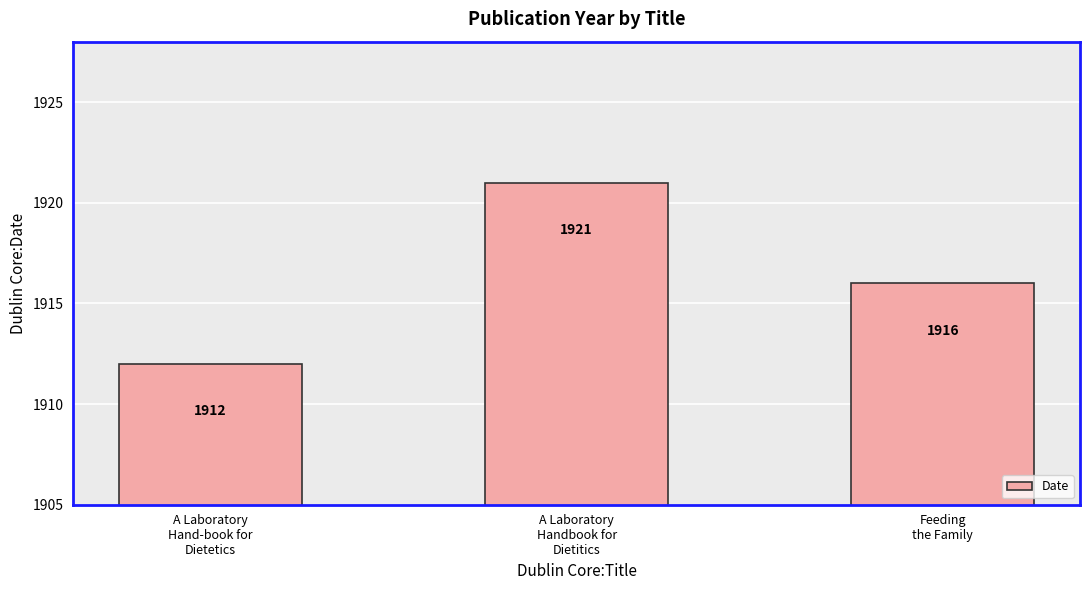

The value at Feeding
the Family is 1312. True or false?

False